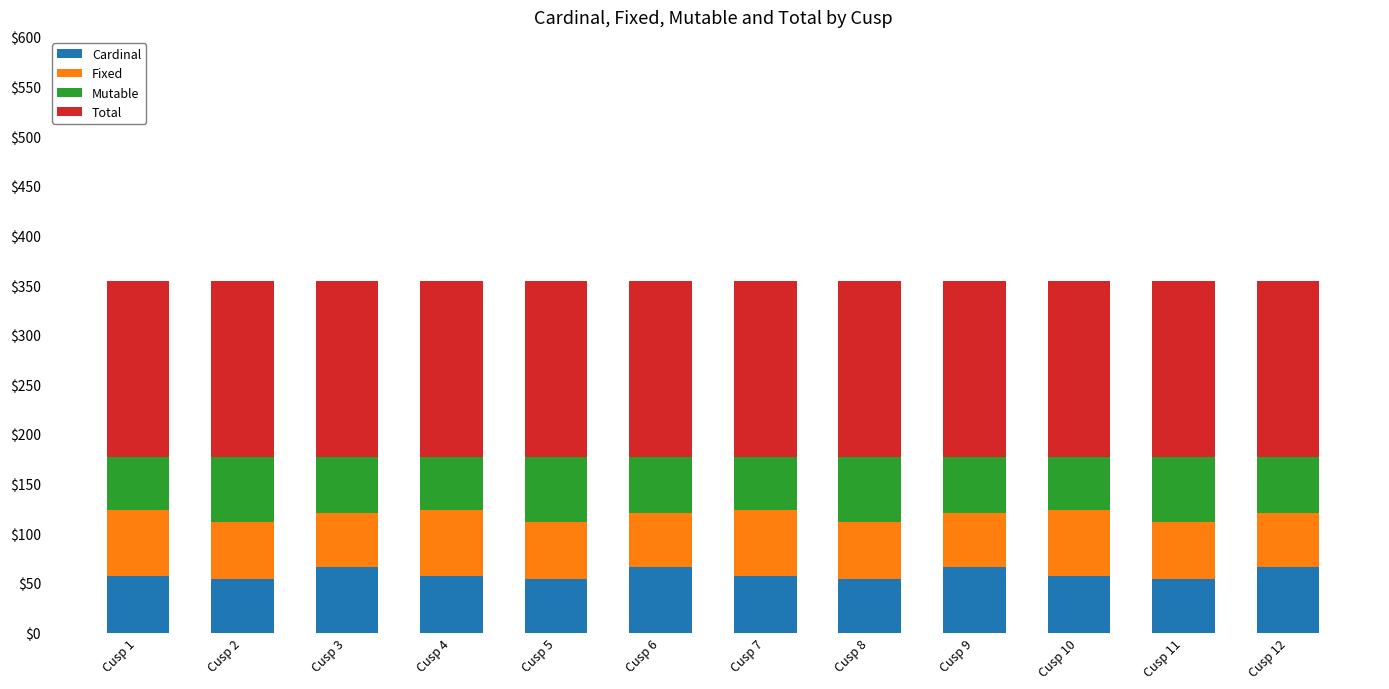

What is the lowest value of the Cardinal series?

54